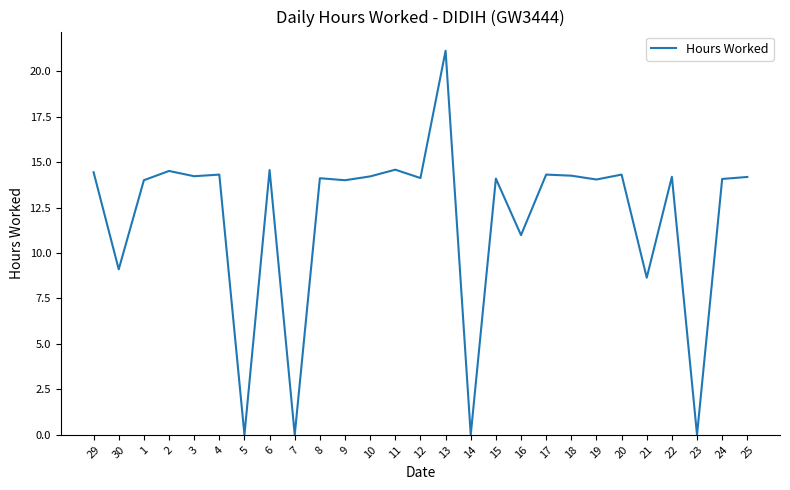

Is it true that the value at 13 is 21.1?

True